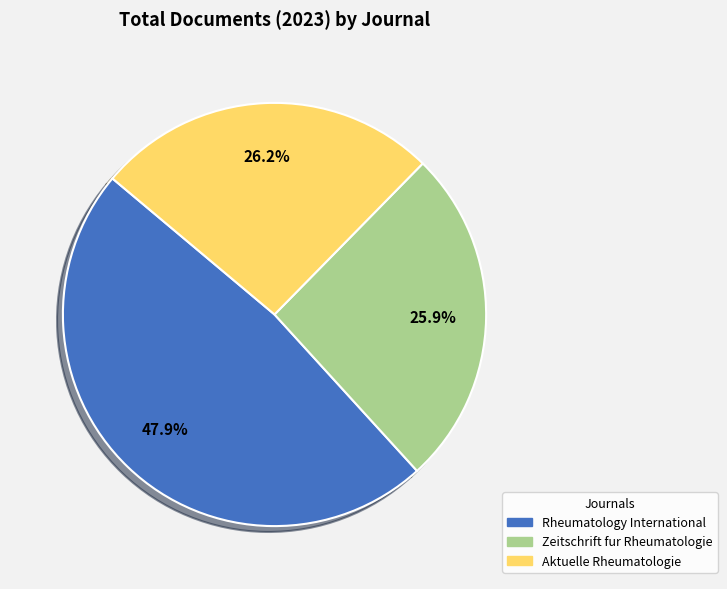

True or false: Rheumatology International accounts for 39% of the total.

False